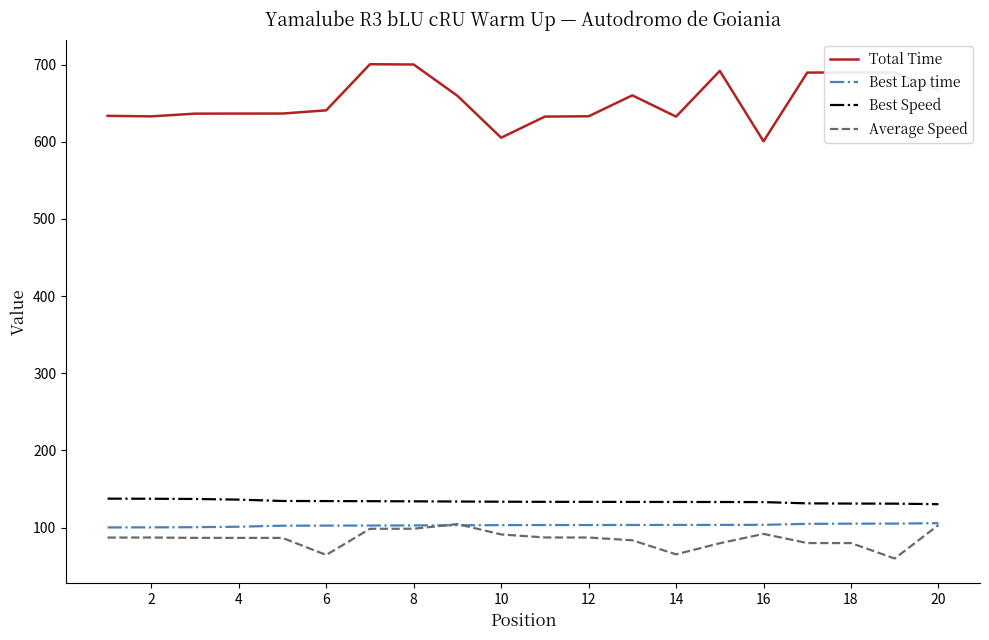

True or false: Average Speed and Total Time cross at least once.

False